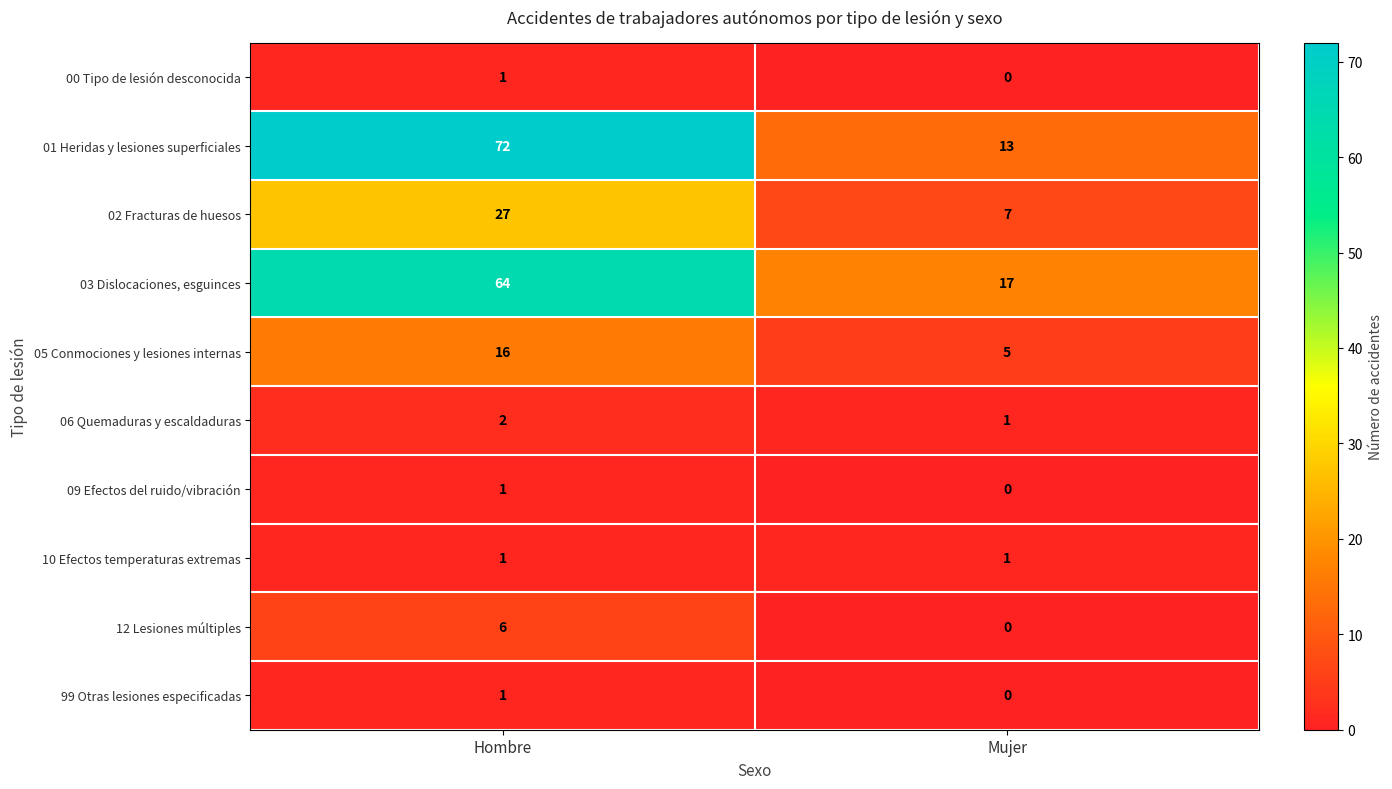

Which category has the highest value in the 01 Heridas y lesiones superficiales series?

Hombre